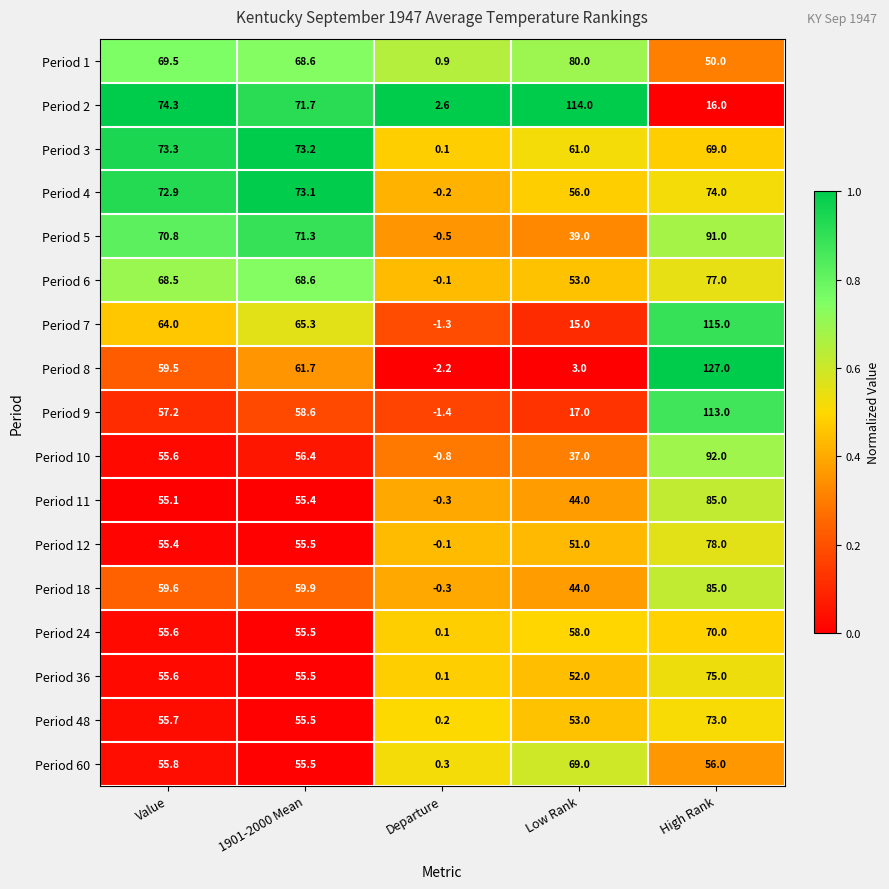

At which category is the sum across all series the highest?

High Rank